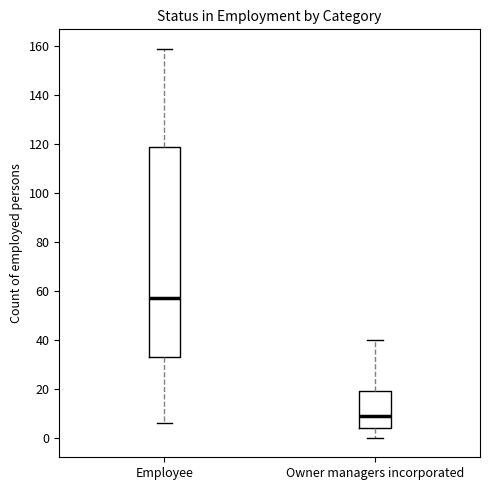

Which box has the highest median line?

Employee